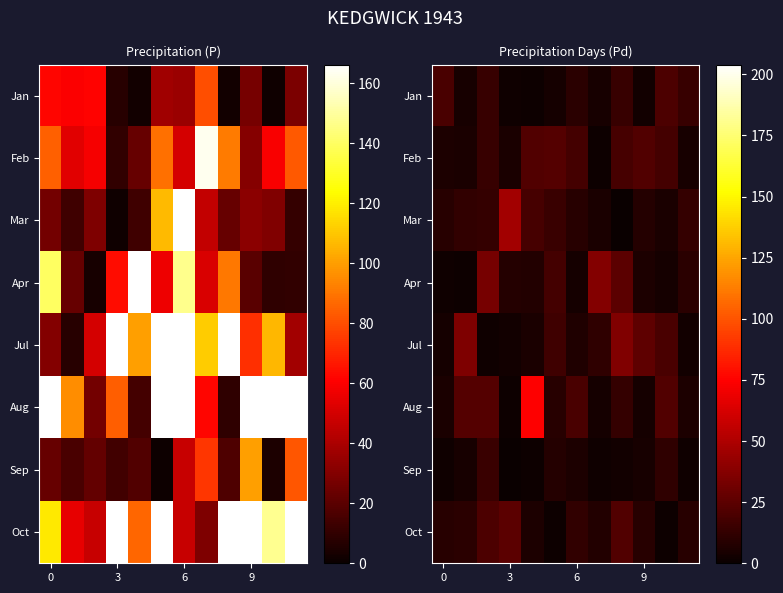

What is the difference between the Aug values at 6 and 0?

14.3